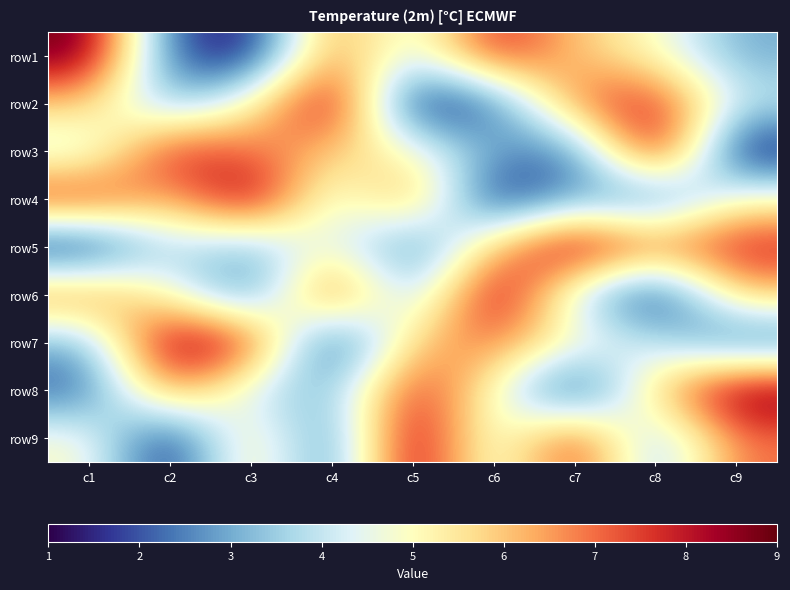

Reading left to right, list all the values displayed in this chart.

row1: c1=9	c2=2	c3=1	c4=7	c5=4	c6=8	c7=6	c8=5	c9=3
row2: c1=6	c2=3	c3=5	c4=9	c5=1	c6=2	c7=7	c8=8	c9=4
row3: c1=4	c2=8	c3=7	c4=6	c5=5	c6=3	c7=2	c8=9	c9=1
row4: c1=8	c2=6	c3=9	c4=4	c5=7	c6=1	c7=3	c8=2	c9=5
row5: c1=1	c2=4	c3=3	c4=5	c5=2	c6=6	c7=9	c8=7	c9=8
row6: c1=7	c2=5	c3=2	c4=8	c5=3	c6=9	c7=4	c8=1	c9=6
row7: c1=3	c2=9	c3=8	c4=1	c5=6	c6=7	c7=5	c8=4	c9=2
row8: c1=2	c2=7	c3=4	c4=3	c5=8	c6=5	c7=1	c8=6	c9=9
row9: c1=5	c2=1	c3=6	c4=2	c5=9	c6=4	c7=8	c8=3	c9=7